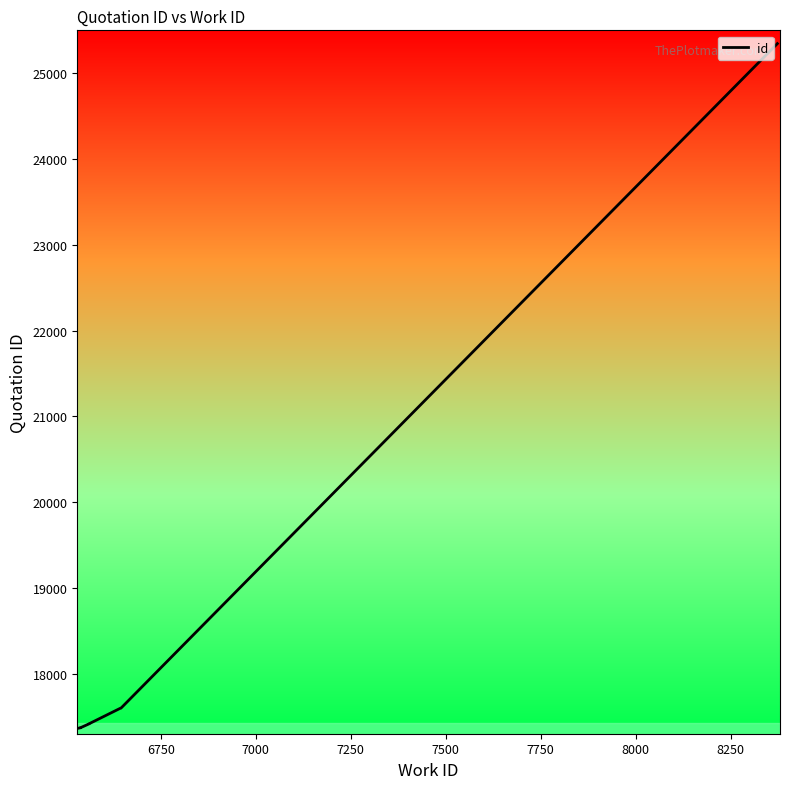

True or false: the data shows 26033 at 8500.

False